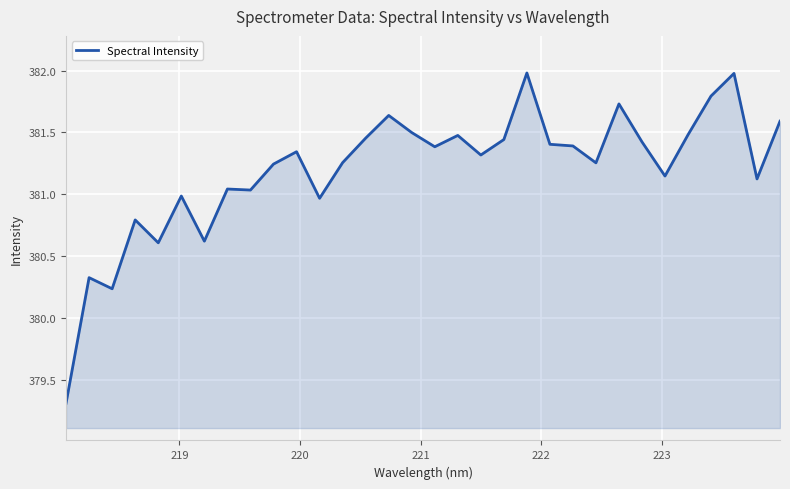

What is the difference between the maximum and minimum values?

2.7